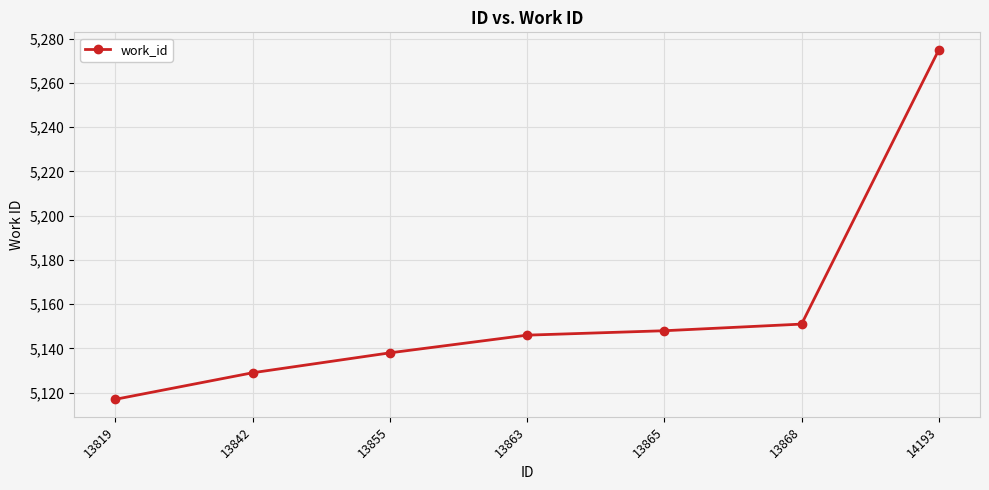

How many lines are shown in the chart?

1